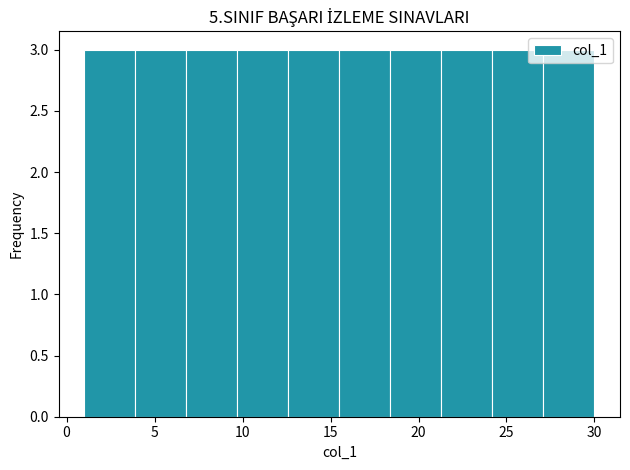

What is the height of the bar covering 12.6 to 15.5 on the x-axis? Neither the bar edges nor the heights are printed on the chart, so give them approximately, as read against the axes.

3